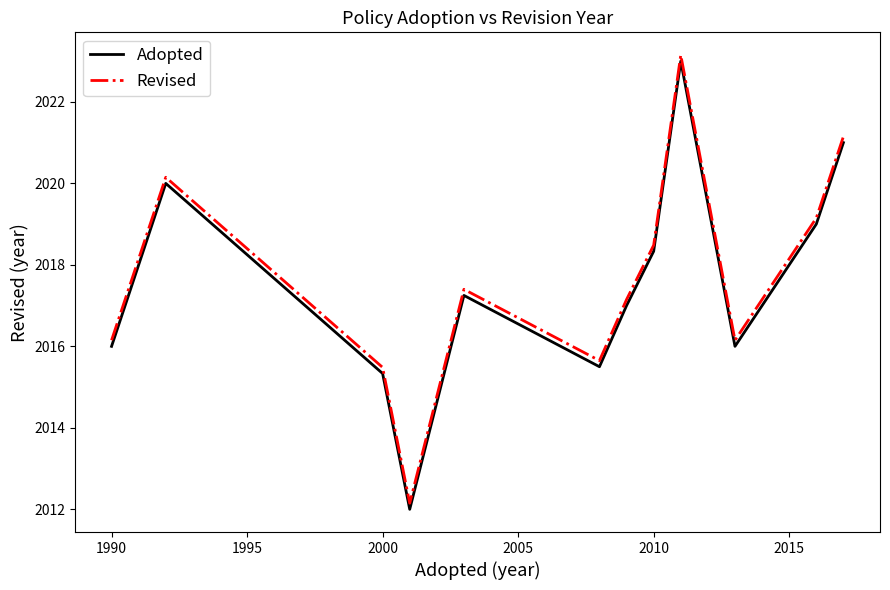

True or false: Revised and Adopted cross at least once.

False